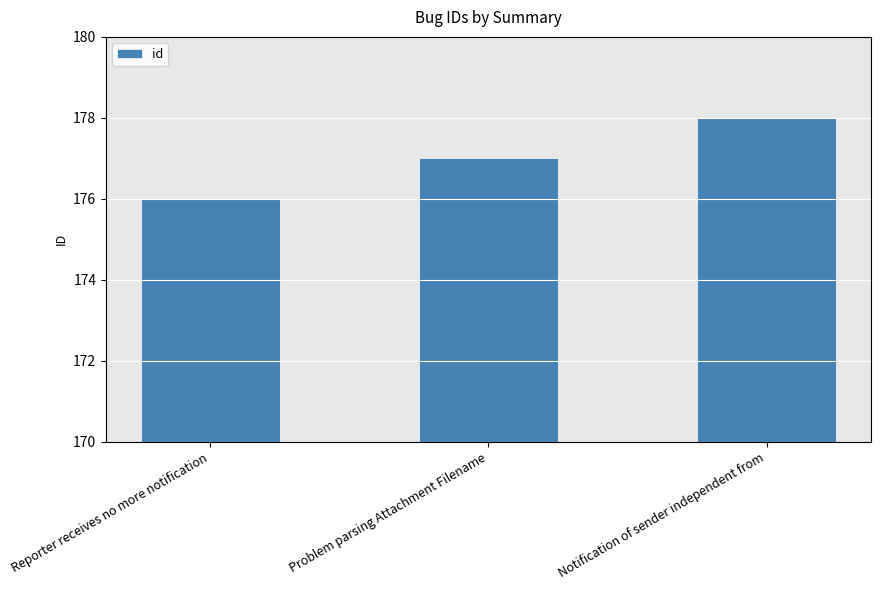

What is the sum of all values?

531